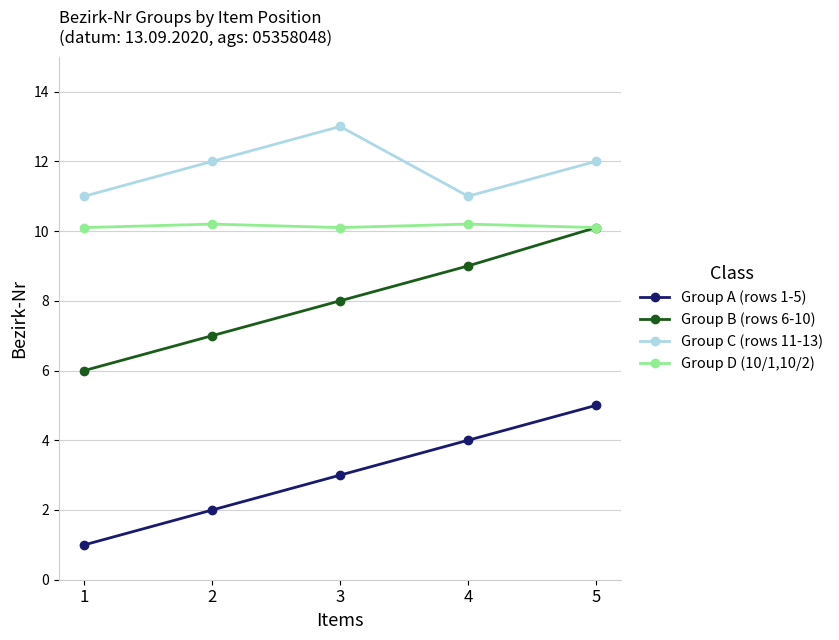

What is the maximum value shown in the chart?

13.0